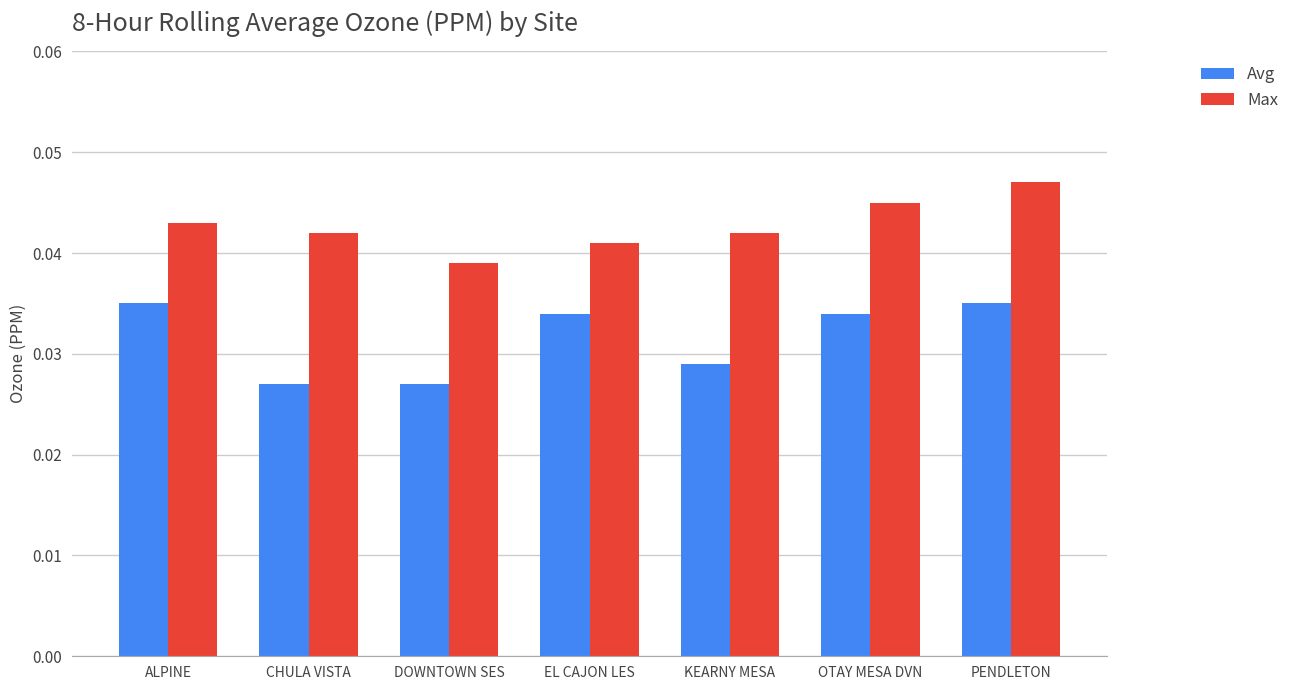

At which label is Max closest to 0?

DOWNTOWN SES